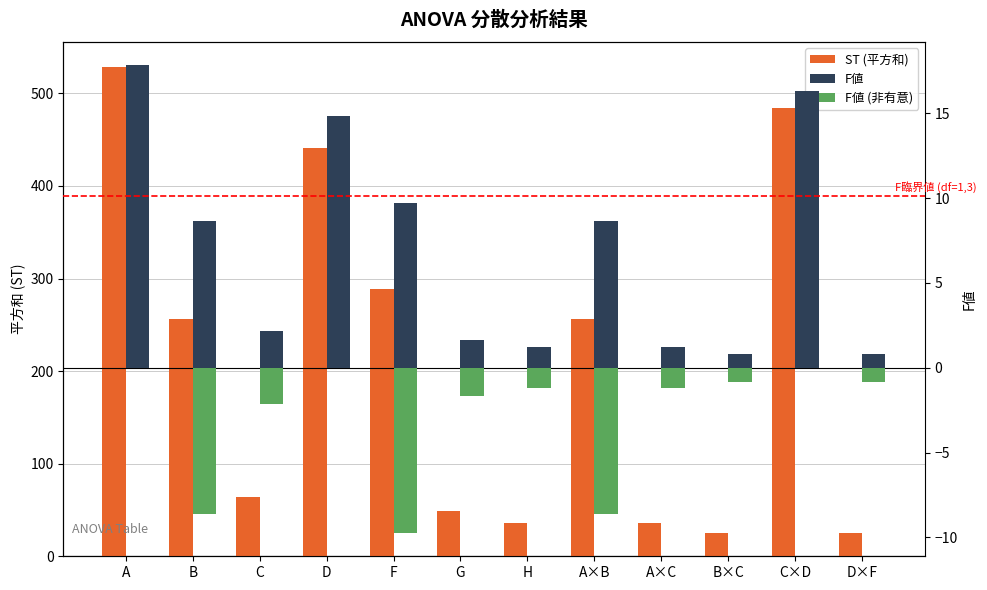

Is it true that ST (平方和) equals 25.0 at B×C?

True